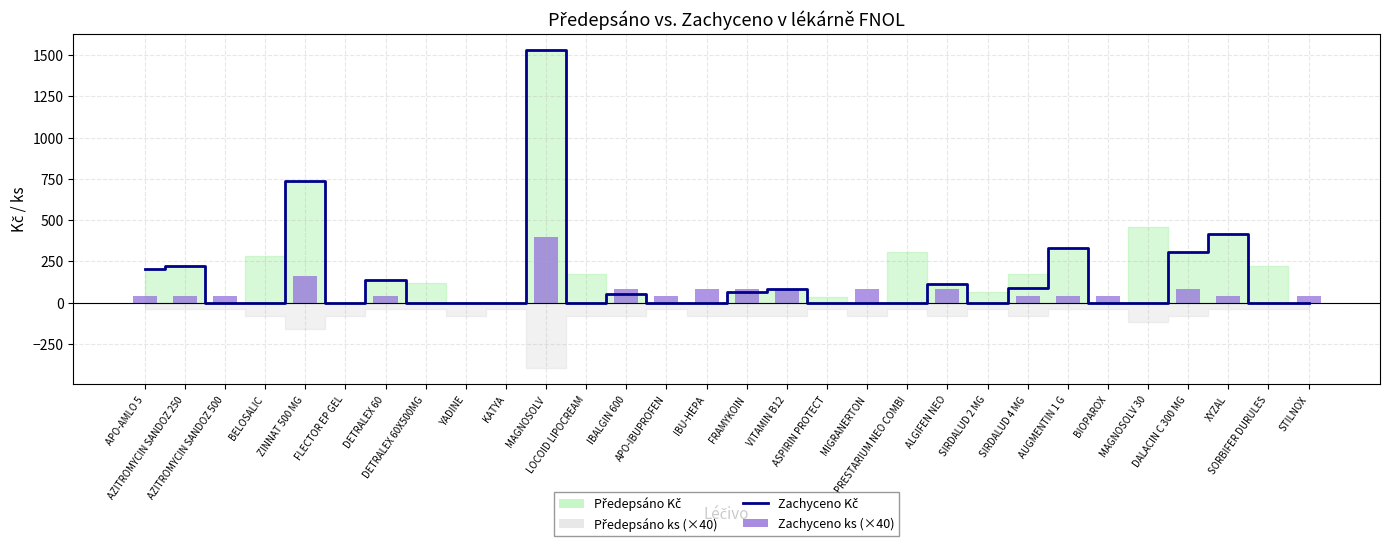

How many bars are there in total?

60